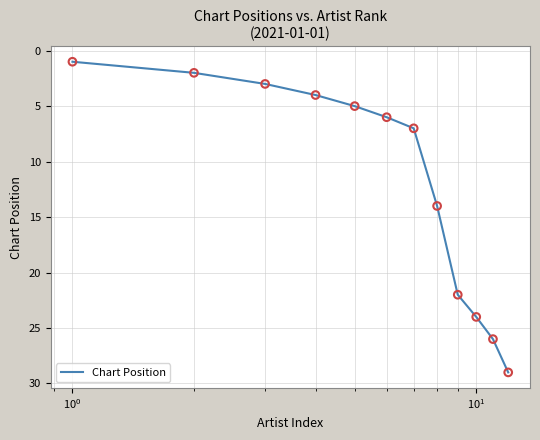

What is the difference between the maximum and minimum values?

28